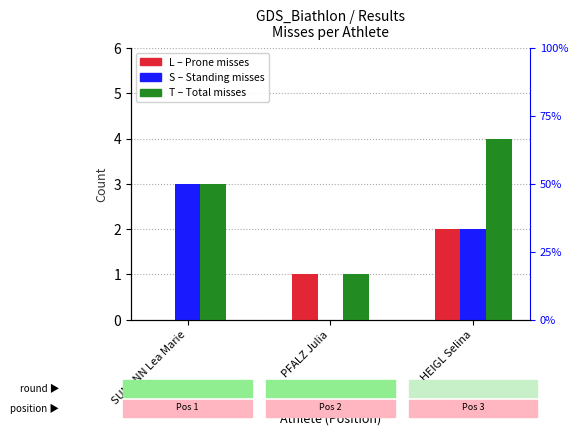

List the labels in order of T value, largest first.

HEIGL Selina, SUMANN Lea Marie, PFALZ Julia